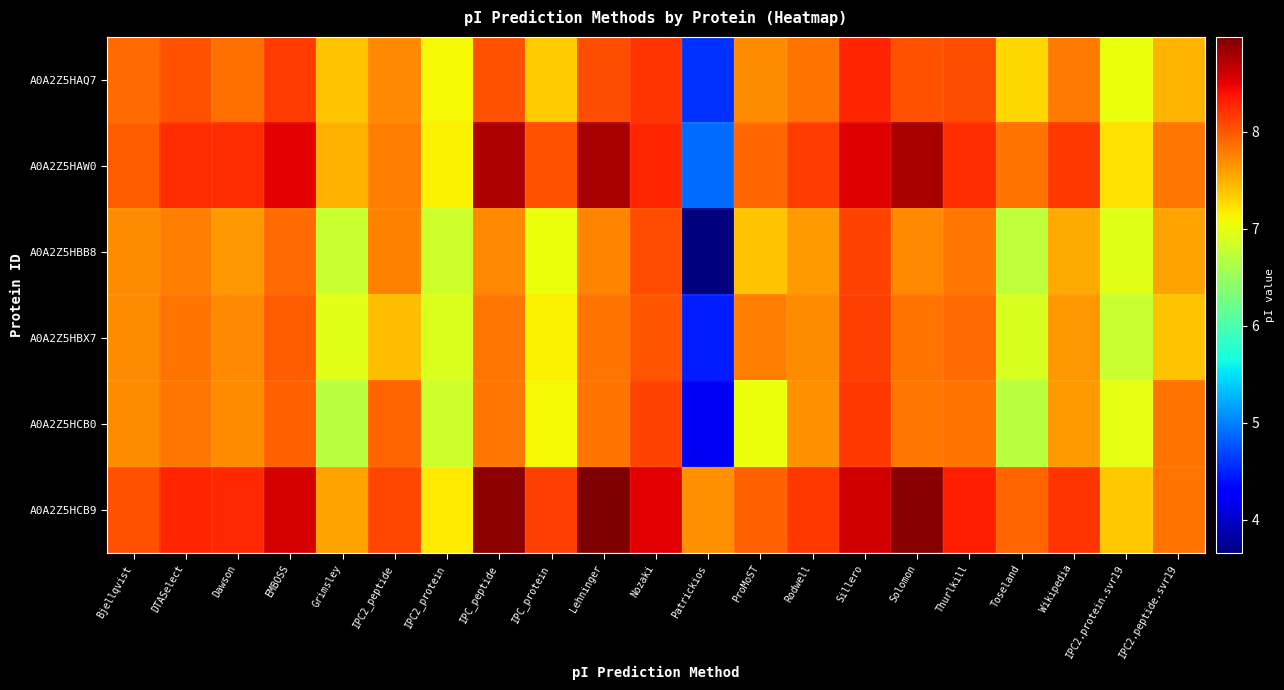

Which series has the largest range (max minus min)?

A0A2Z5HBB8